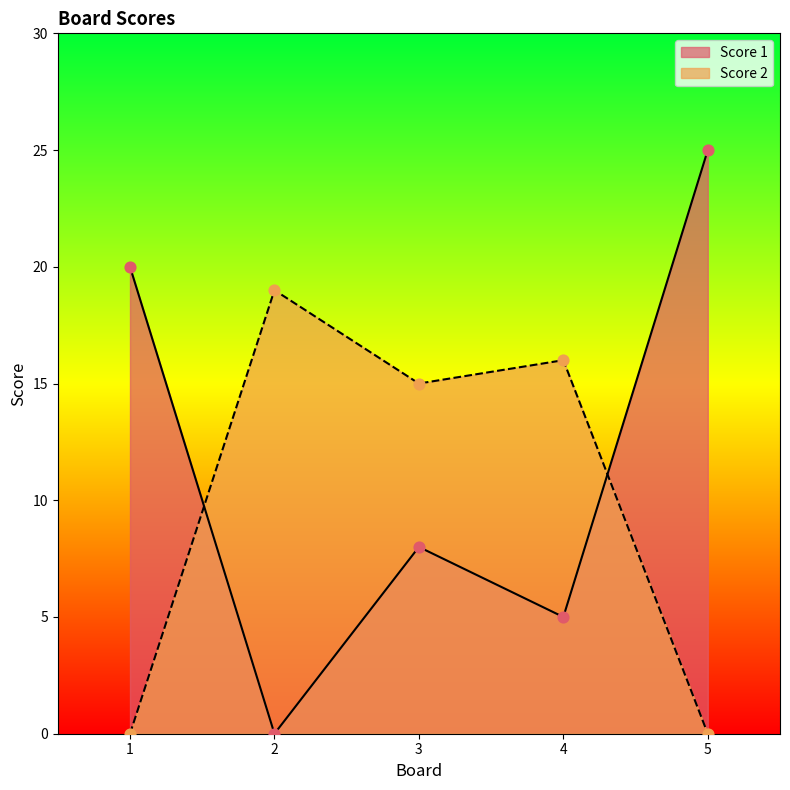

Which series reaches the maximum Y coordinate?

Score 1